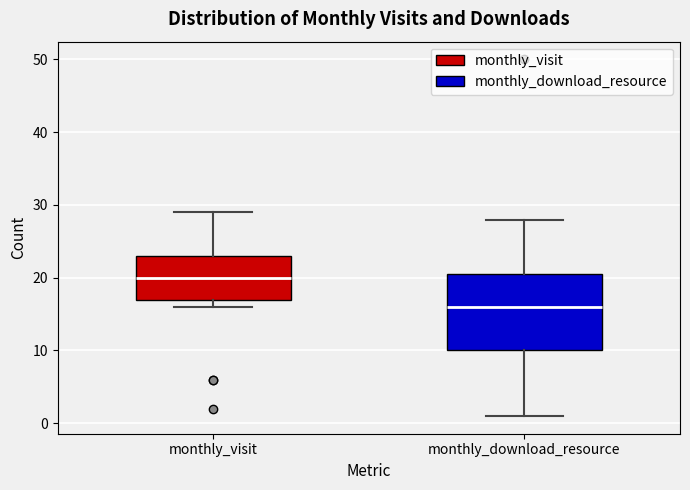

Reading left to right, transcribe this box plot: for each box, give where its median line is, the range the box spans, and where its two whiskers end, as read against the y-axis. The values are not printed on the chart, so give them approximately, as read against the axis.

monthly_visit: median 20, box 17 to 23, whiskers 16 to 29
monthly_download_resource: median 16, box 10 to 21, whiskers 1 to 28